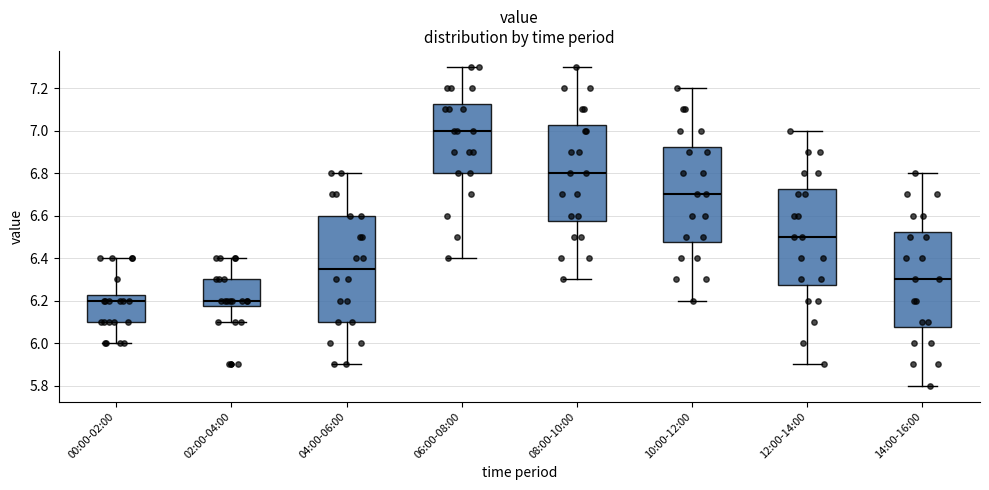

Where does the median line of the box for 10:00-12:00 sit on the y-axis? The values are not printed on the chart, so give them approximately, as read against the axis.

6.70